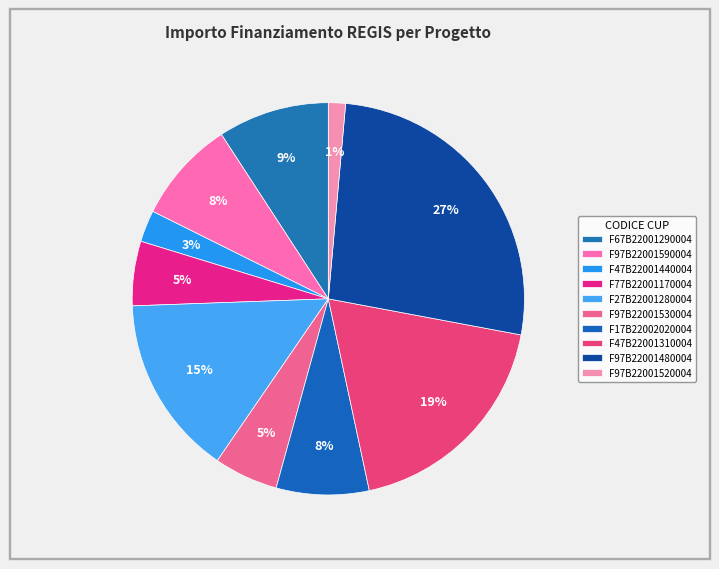

What percentage is the F17B22002020004 slice, to the nearest percent?

8%